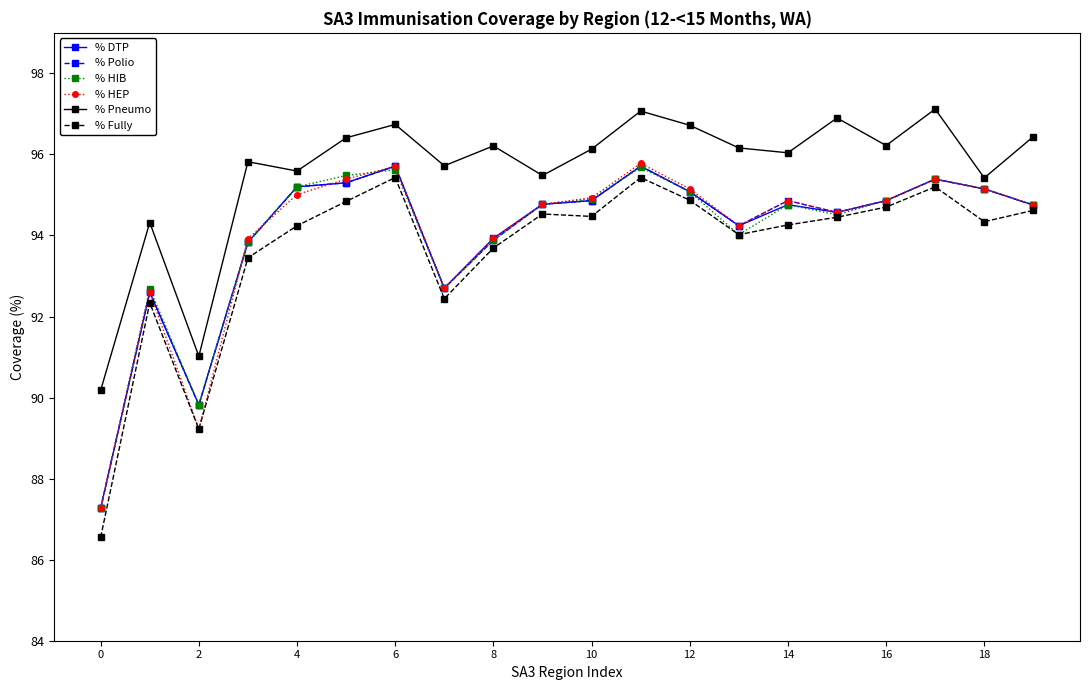

How many data points in % HEP are above 94?

14